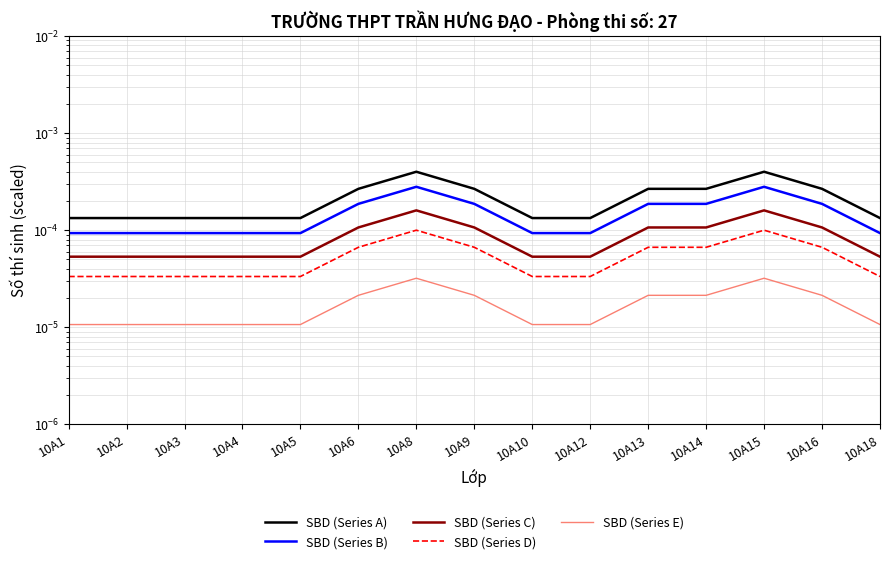

True or false: SBD (Series A) and SBD (Series D) intersect in this chart.

False